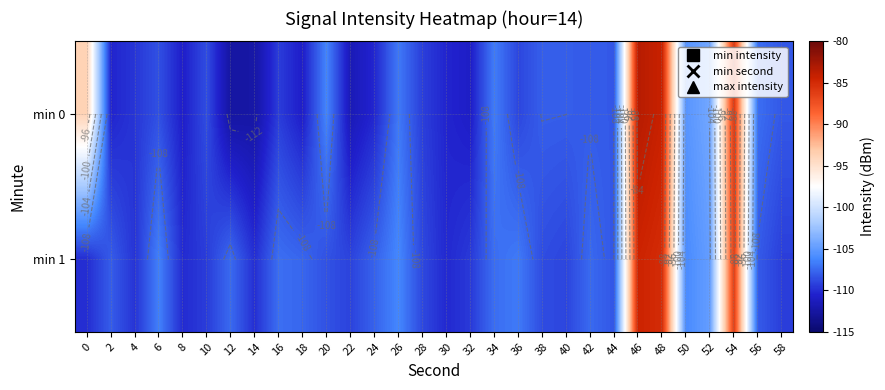

True or false: min 0 has a value of -110.8 at 18.

True